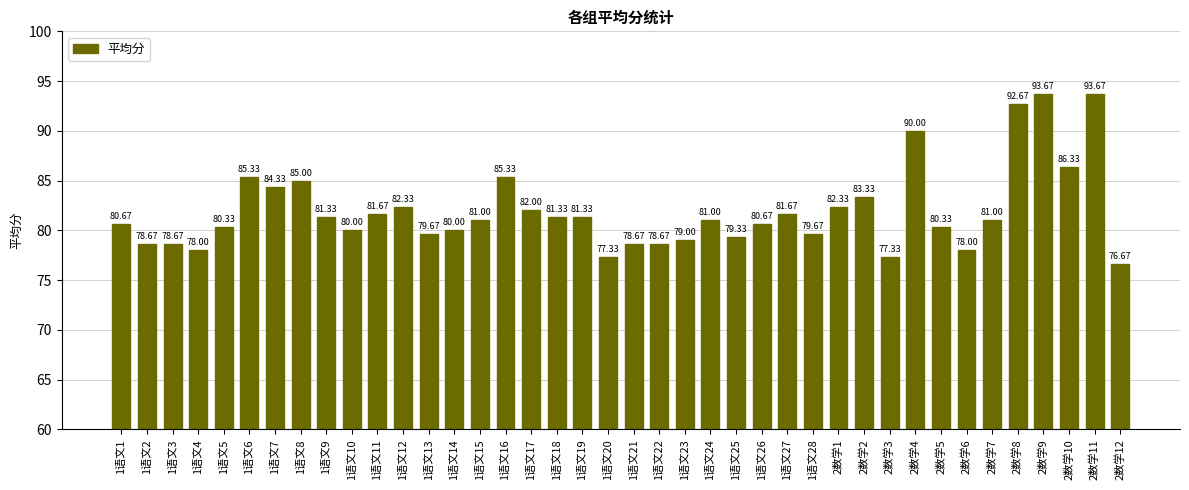

What is the average value?

82.0